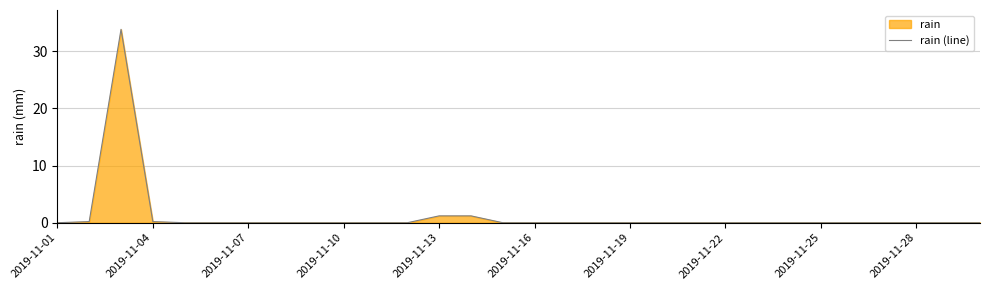

True or false: the data shows 0.0 at 10.

True